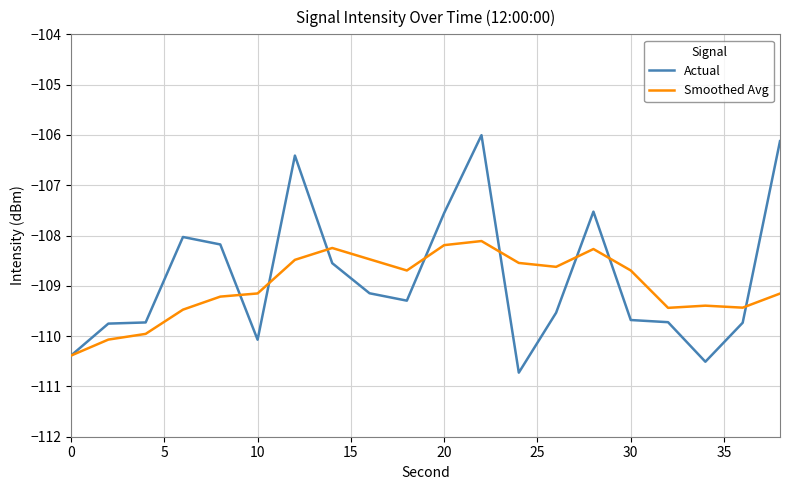

True or false: Smoothed Avg has more than 0 points higher than both neighbors.

True